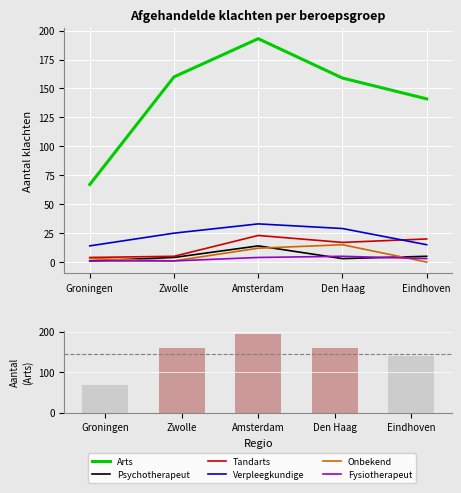

List the series in order of their peak value, lowest first.

Fysiotherapeut, Psychotherapeut, Onbekend, Tandarts, Verpleegkundige, Arts